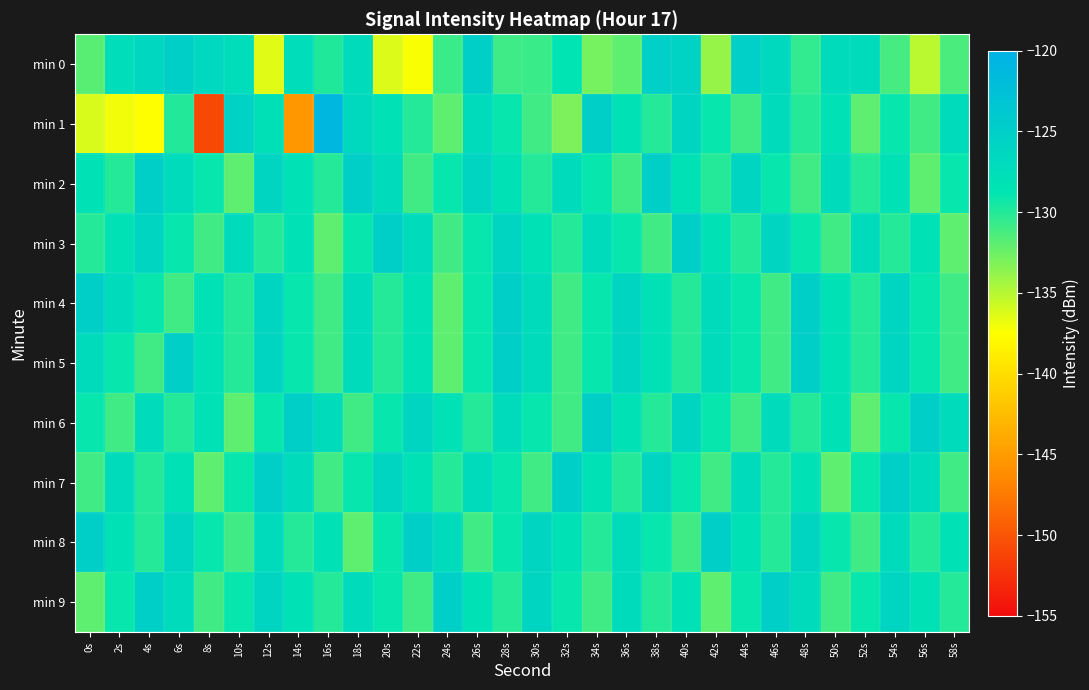

Rank the series by their maximum value, from lowest to highest.

min 2, min 3, min 4, min 5, min 6, min 7, min 8, min 9, min 0, min 1